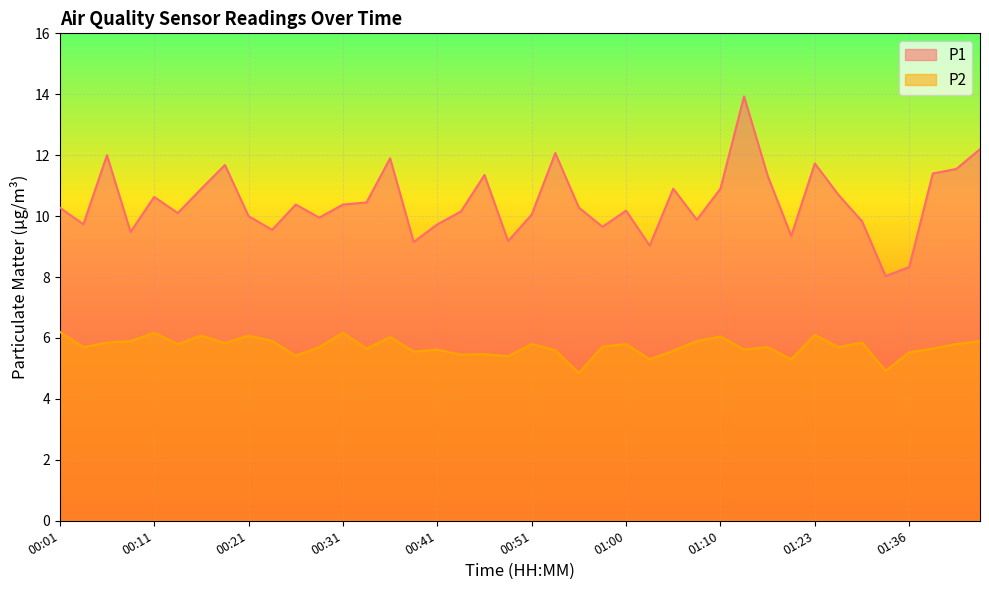

Which category has the lowest value across all series?

00:56